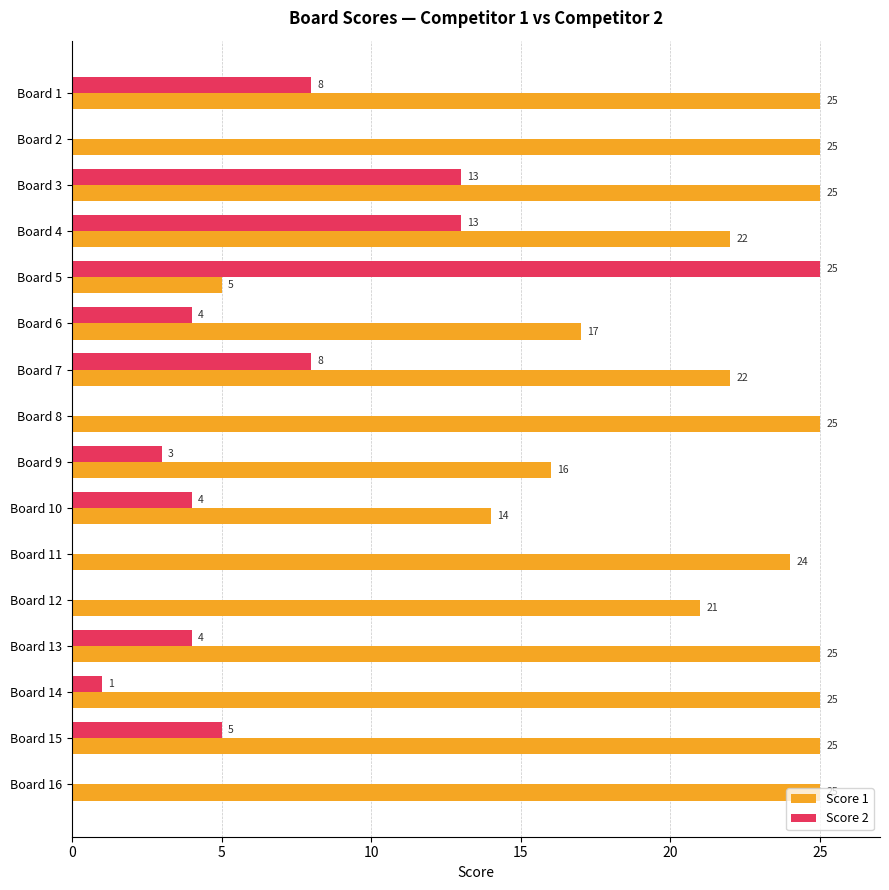

At which category is the sum across all series the highest?

Board 3